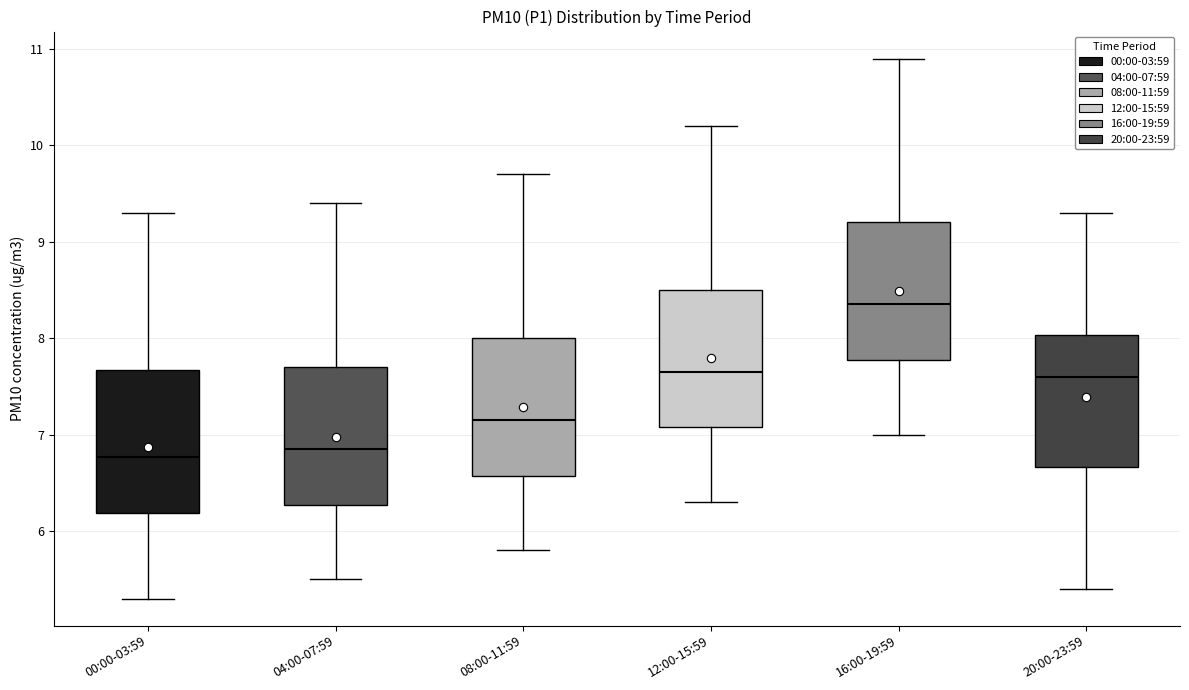

Reading left to right, transcribe this box plot: for each box, give where its median line is, the range the box spans, and where its two whiskers end, as read against the y-axis. The values are not printed on the chart, so give them approximately, as read against the axis.

00:00-03:59: median 6.8, box 6.2 to 7.7, whiskers 5.3 to 9.3
04:00-07:59: median 6.9, box 6.3 to 7.7, whiskers 5.5 to 9.4
08:00-11:59: median 7.2, box 6.6 to 8.0, whiskers 5.8 to 9.7
12:00-15:59: median 7.7, box 7.1 to 8.5, whiskers 6.3 to 10.2
16:00-19:59: median 8.4, box 7.8 to 9.2, whiskers 7.0 to 10.9
20:00-23:59: median 7.6, box 6.7 to 8.0, whiskers 5.4 to 9.3